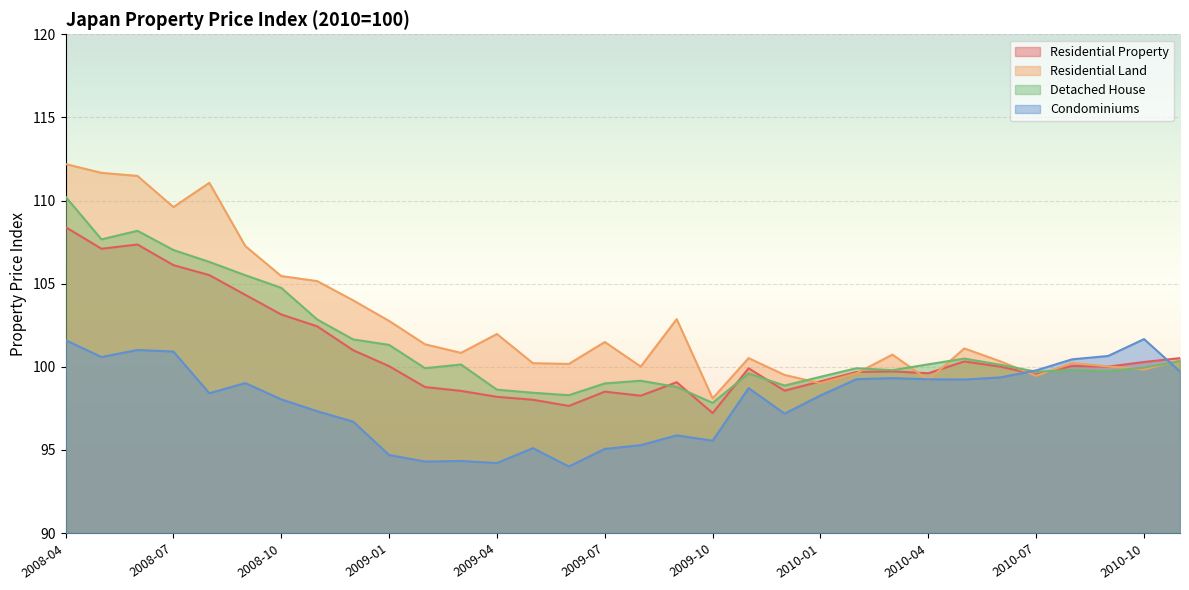

What are all the series names shown in the legend?

Residential Property, Residential Land, Detached House, Condominiums